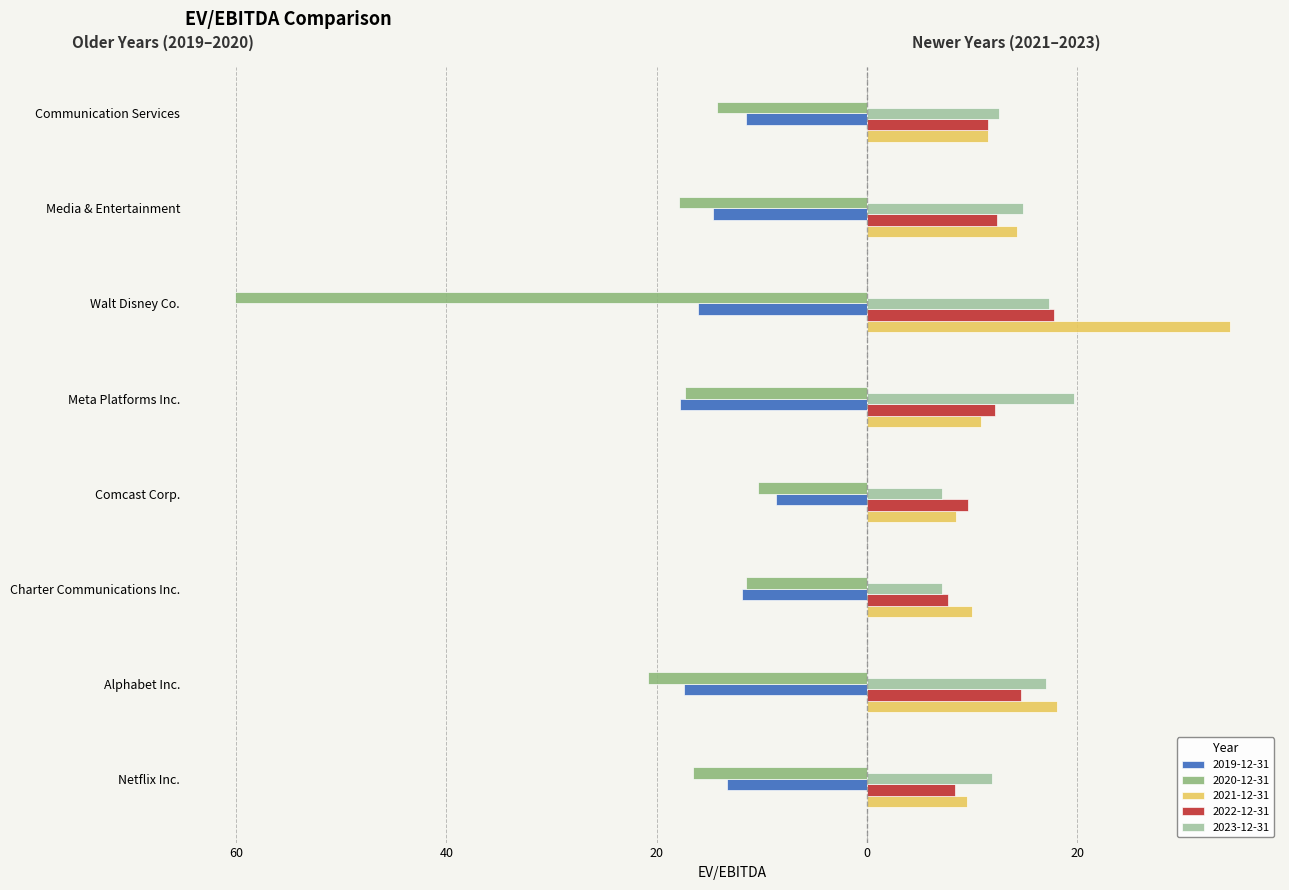

Reading left to right, list all the values displayed in this chart.

2023-12-31: Netflix Inc.=11.8	Alphabet Inc.=17.0	Charter Communications Inc.=7.1	Comcast Corp.=7.1	Meta Platforms Inc.=19.7	Walt Disney Co.=17.3	Media & Entertainment=14.9	Communication Services=12.6
2022-12-31: Netflix Inc.=8.4	Alphabet Inc.=14.7	Charter Communications Inc.=7.7	Comcast Corp.=9.6	Meta Platforms Inc.=12.2	Walt Disney Co.=17.8	Media & Entertainment=12.4	Communication Services=11.4
2021-12-31: Netflix Inc.=9.5	Alphabet Inc.=18.1	Charter Communications Inc.=10.0	Comcast Corp.=8.4	Meta Platforms Inc.=10.8	Walt Disney Co.=34.5	Media & Entertainment=14.2	Communication Services=11.5
2020-12-31: Netflix Inc.=-16.6	Alphabet Inc.=-20.8	Charter Communications Inc.=-11.5	Comcast Corp.=-10.4	Meta Platforms Inc.=-17.3	Walt Disney Co.=-60.1	Media & Entertainment=-17.9	Communication Services=-14.3
2019-12-31: Netflix Inc.=-13.3	Alphabet Inc.=-17.4	Charter Communications Inc.=-11.9	Comcast Corp.=-8.7	Meta Platforms Inc.=-17.8	Walt Disney Co.=-16.1	Media & Entertainment=-14.6	Communication Services=-11.5